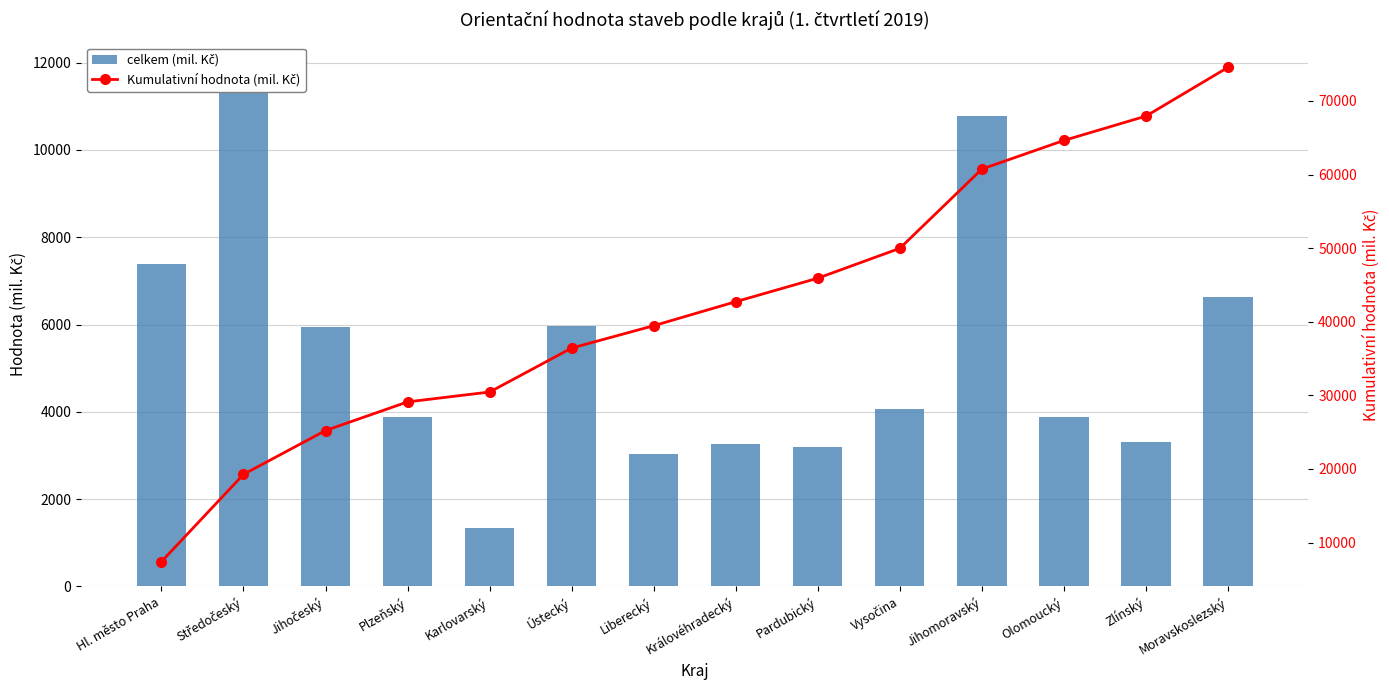

Is it true that celkem (mil. Kč) equals 371 at Karlovarský?

False